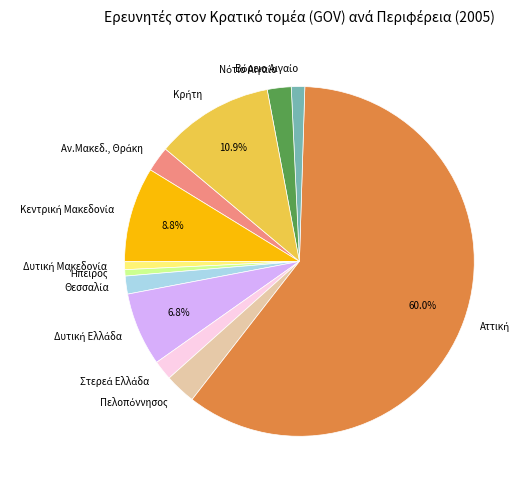

Does any single category account for the majority?

Yes